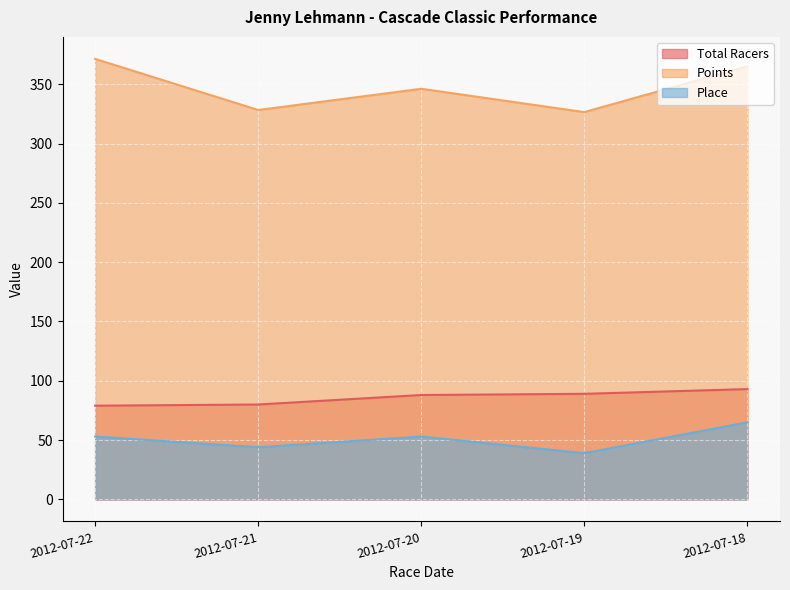

True or false: Place and Points cross at least once.

False